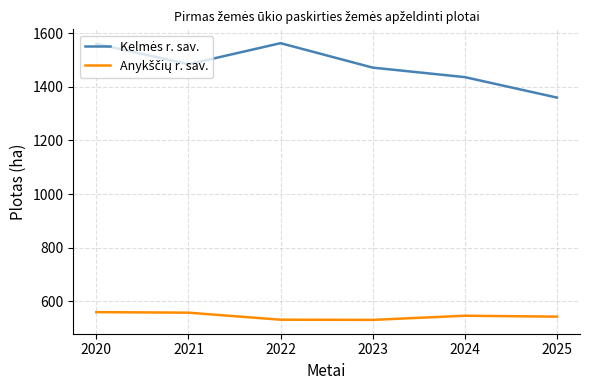

What is the smallest value displayed?

530.8